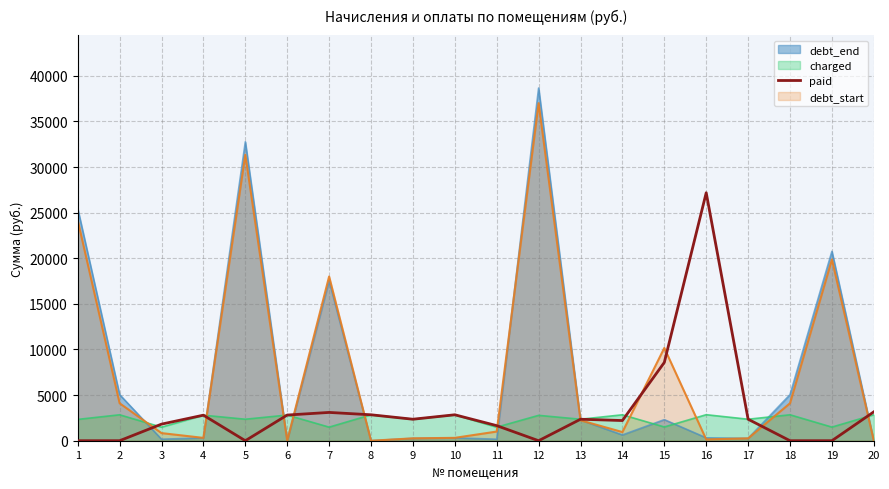

Reading right to left, what are all the values shown in this chart?

20=3164.5	19=0.0	18=0.0	17=2356.5	16=27179.8	15=8579.7	14=2211.2	13=2356.1	12=0.0	11=1653.1	10=2842.9	9=2356.4	8=2842.9	7=3101.7	6=2814.3	5=0.0	4=2800.0	3=1818.4	2=0.0	1=0.0